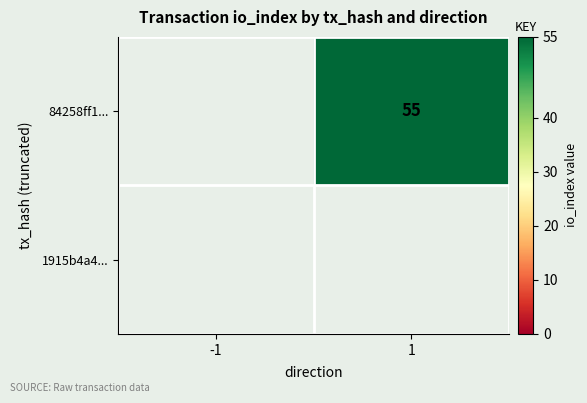

How many categories are shown in the chart?

2